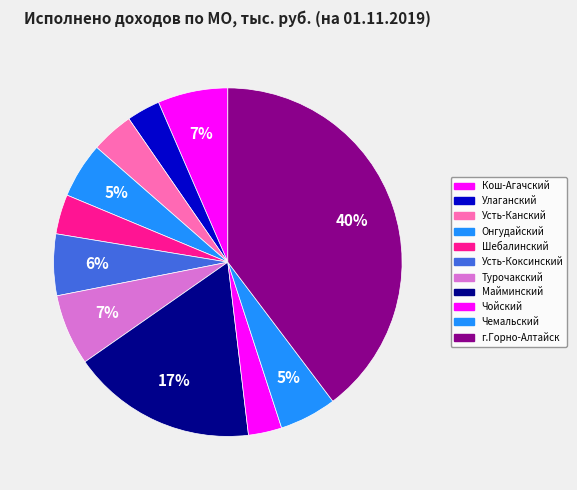

To the nearest percent, what is the difference between the largest and smallest slice percentages?

37%